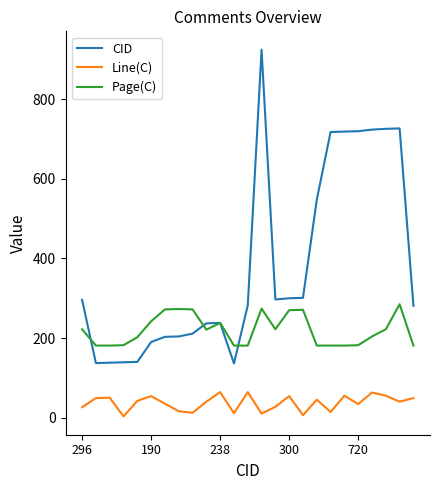

At how many categories does at least one series exceed 582?

7